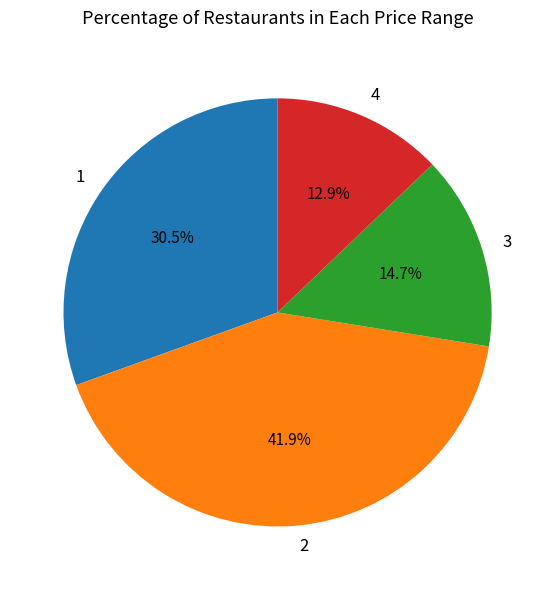

What is the smallest slice in the pie chart?

4